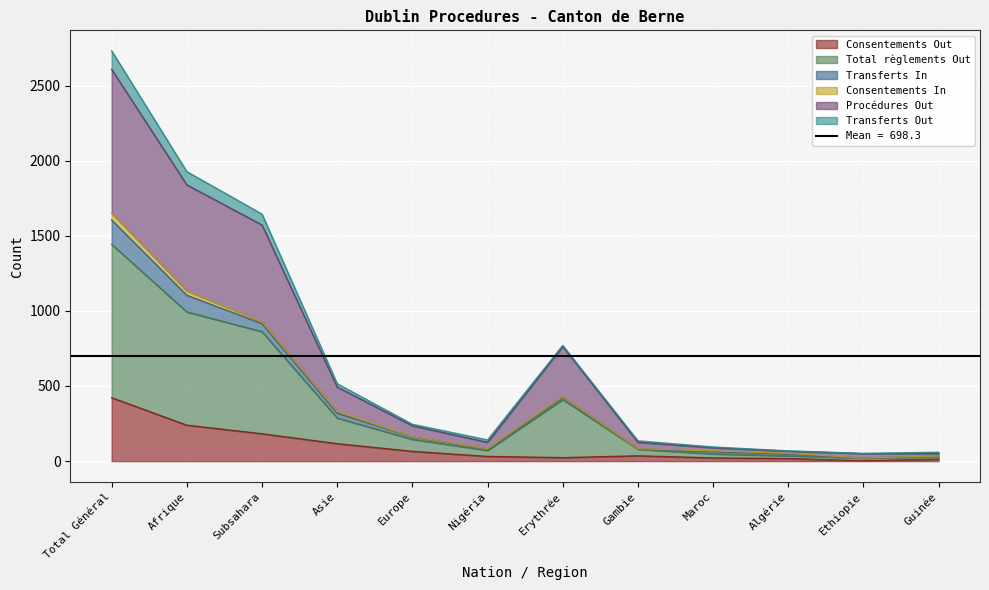

What is the sum of the Total règlements Out values at Total Général and Maroc?

2697